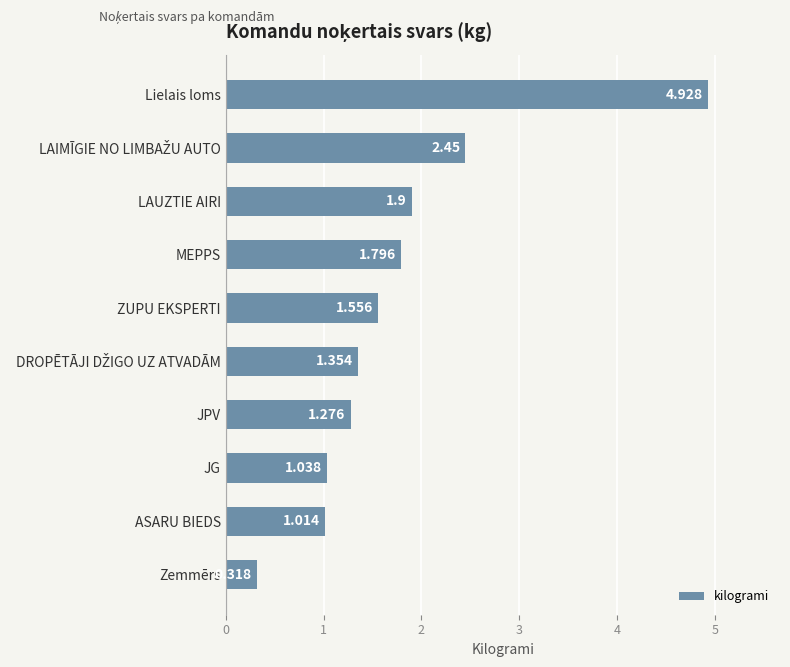

Between Zemmērs and ASARU BIEDS, which is larger?

ASARU BIEDS